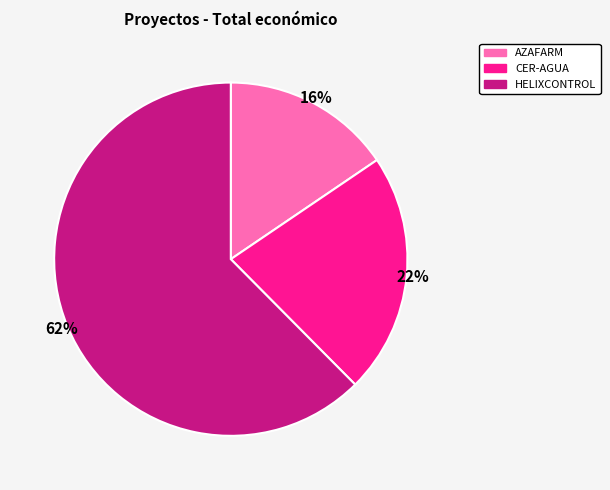

To the nearest percent, what percentage of the pie is HELIXCONTROL?

62%